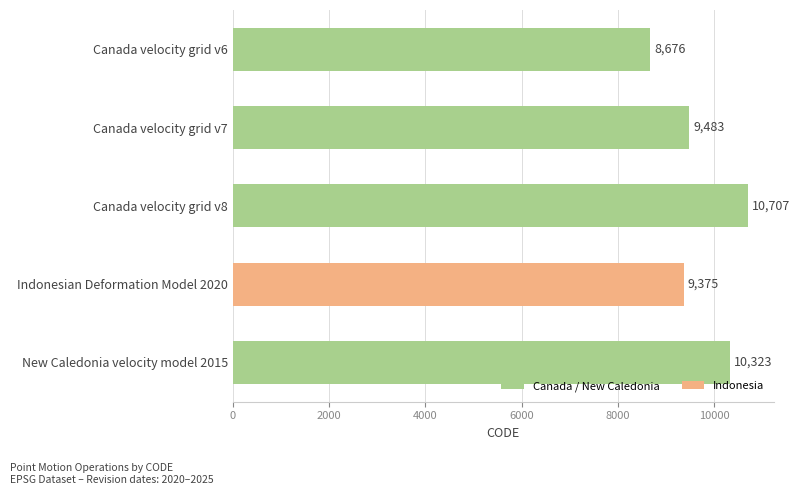

True or false: the data shows 8676 at Canada velocity grid v6.

True